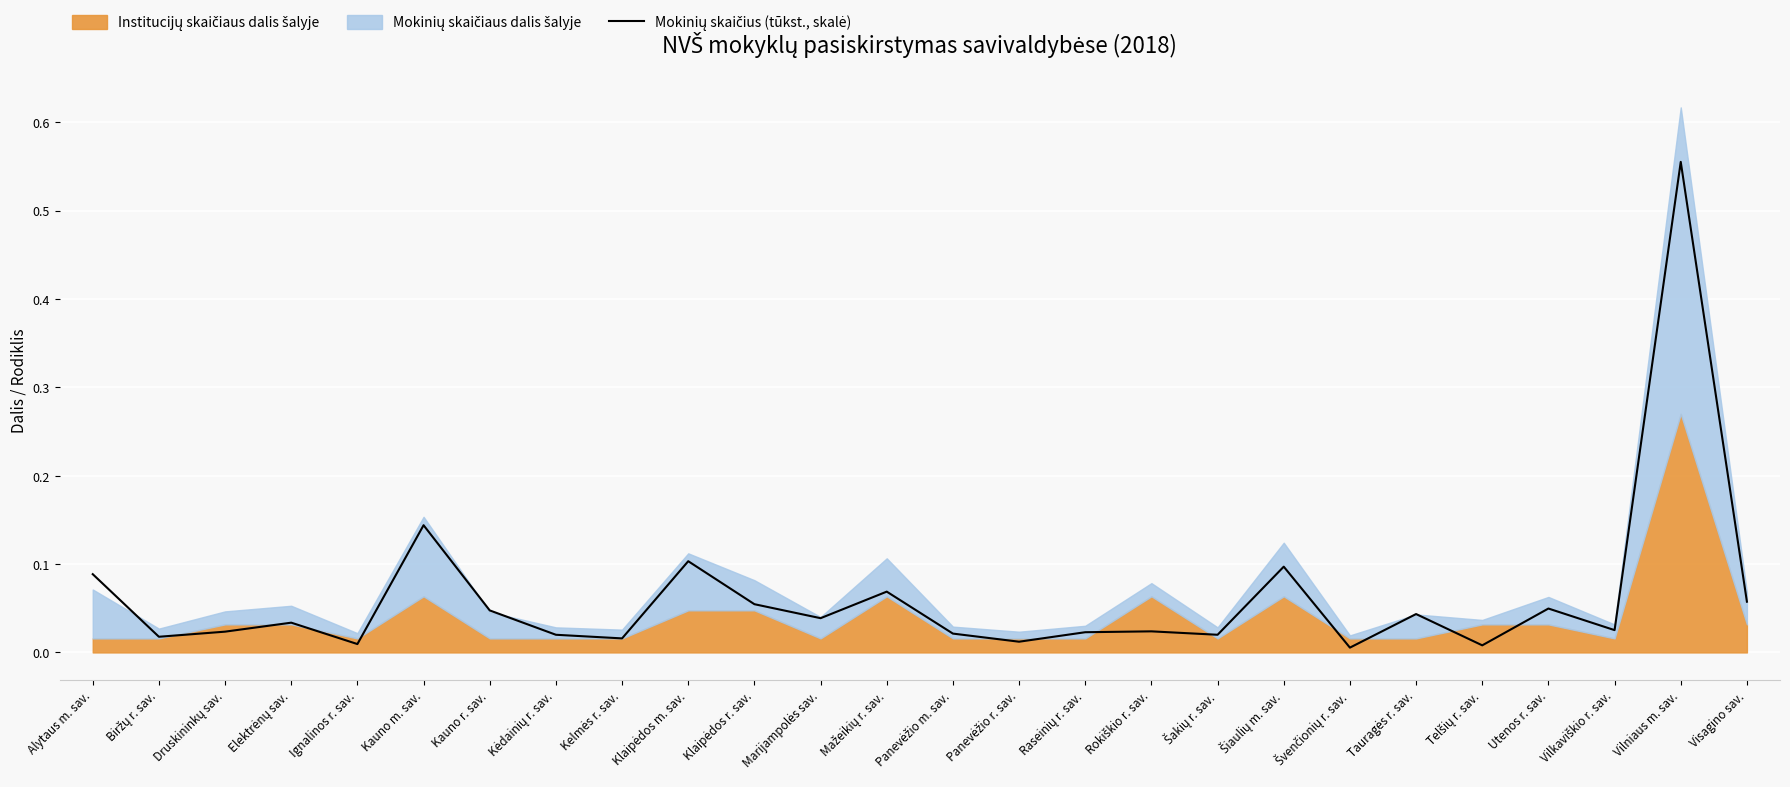

What is the change in value from Švenčionių r. sav. to Visagino sav.?

+0.1